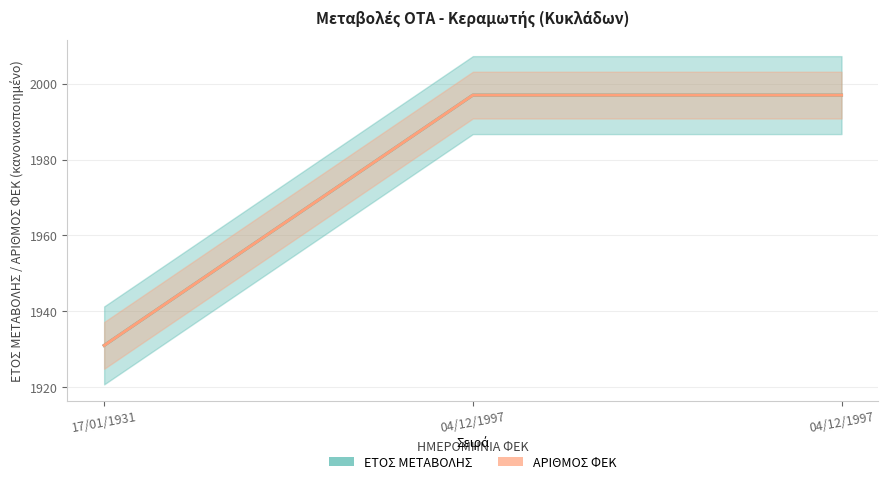

Is this an area chart (filled region under the line)?

No